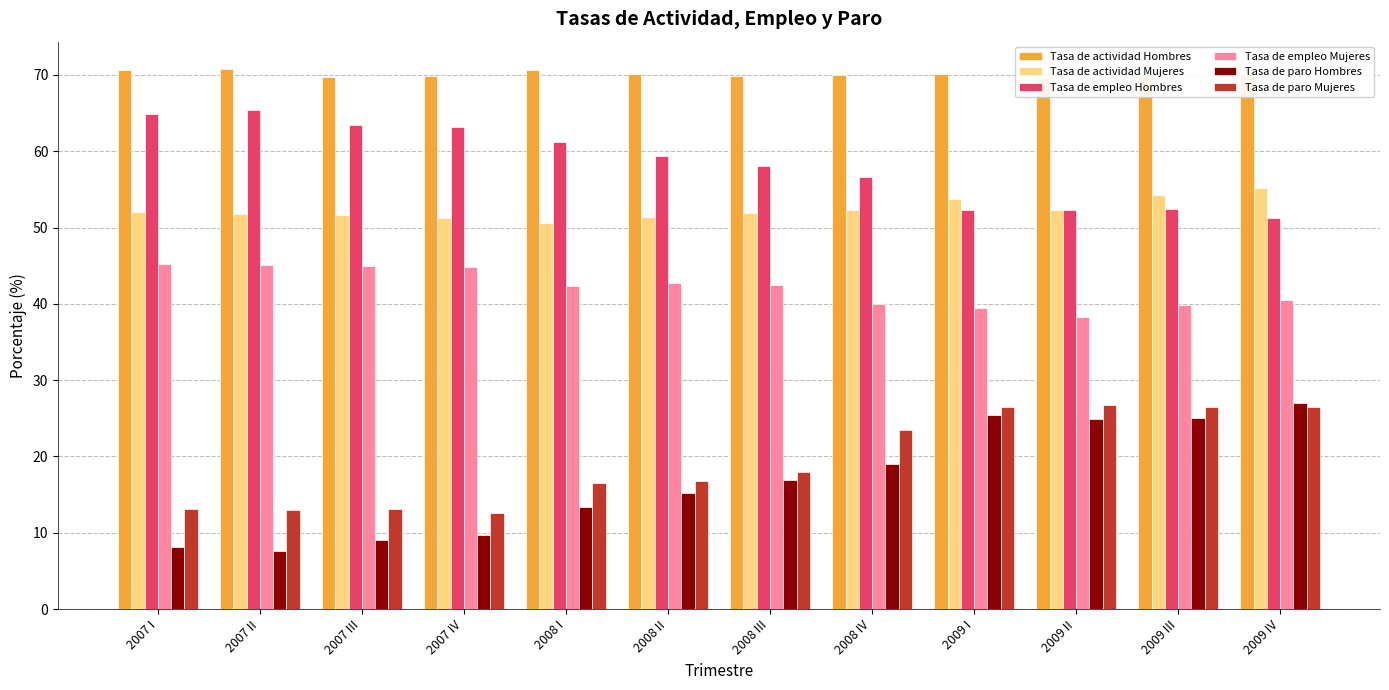

The Tasa de actividad Mujeres series shows 54.2 at 2009 III. True or false?

True